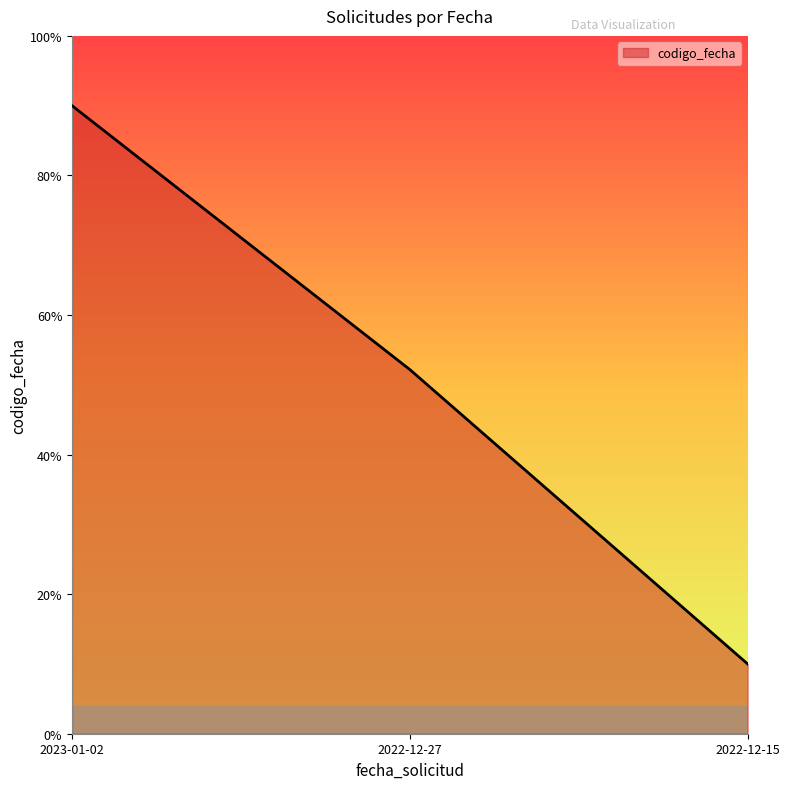

List the labels in order of value, largest first.

2023-01-02, 2022-12-27, 2022-12-15